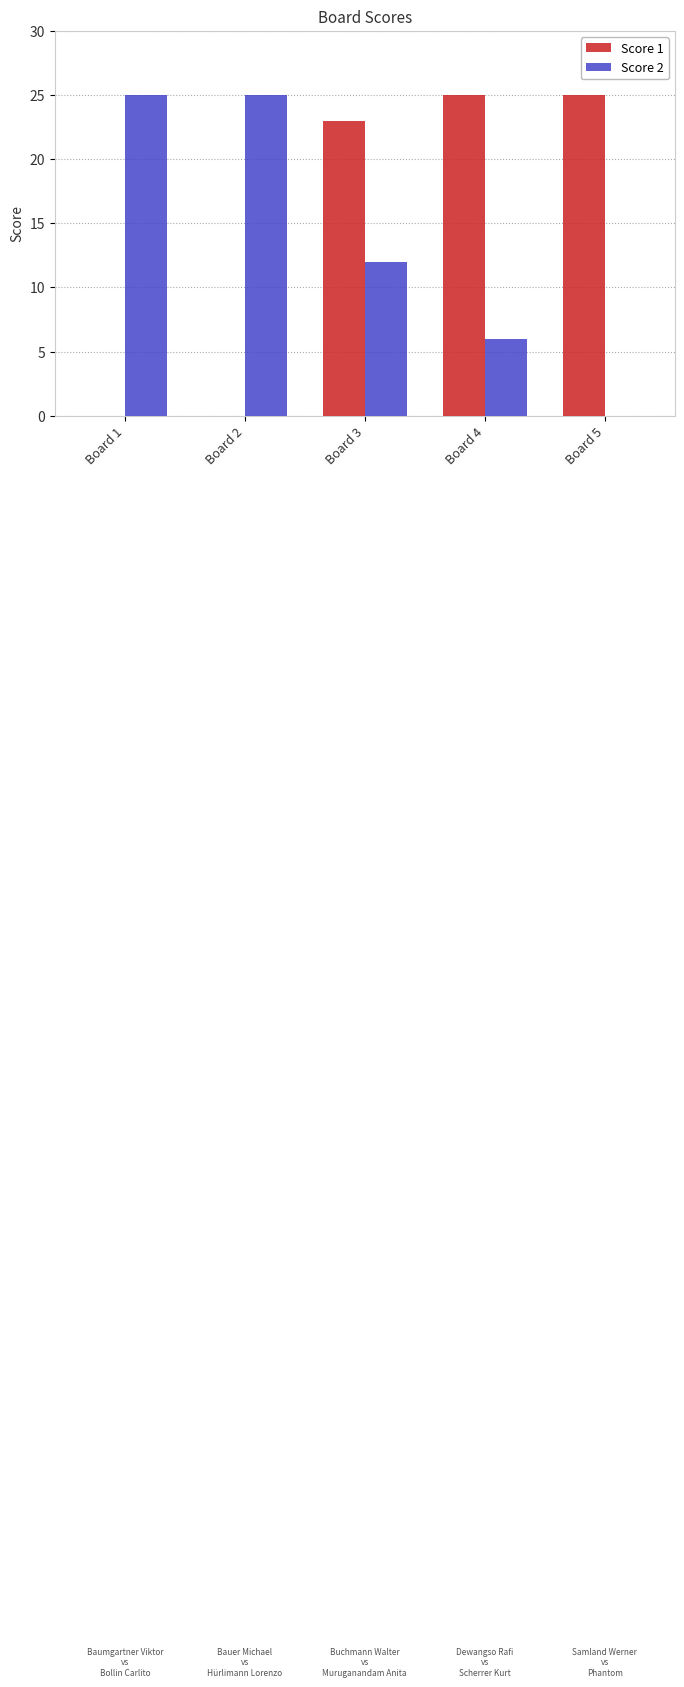

At which category is the sum across all series the highest?

Board 3